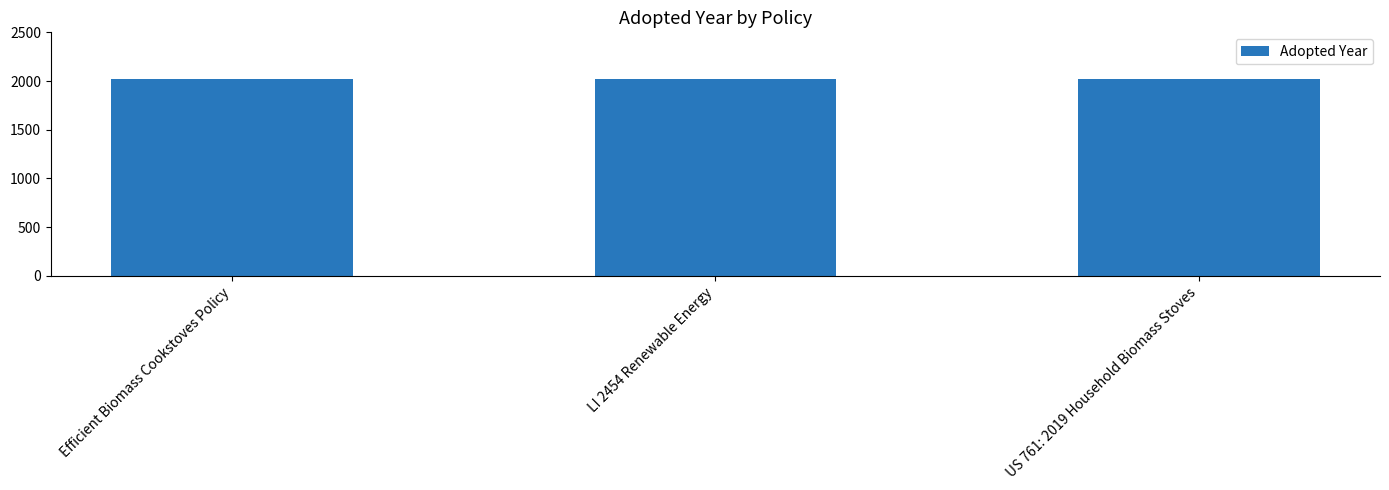

Does the chart contain stacked bars?

No